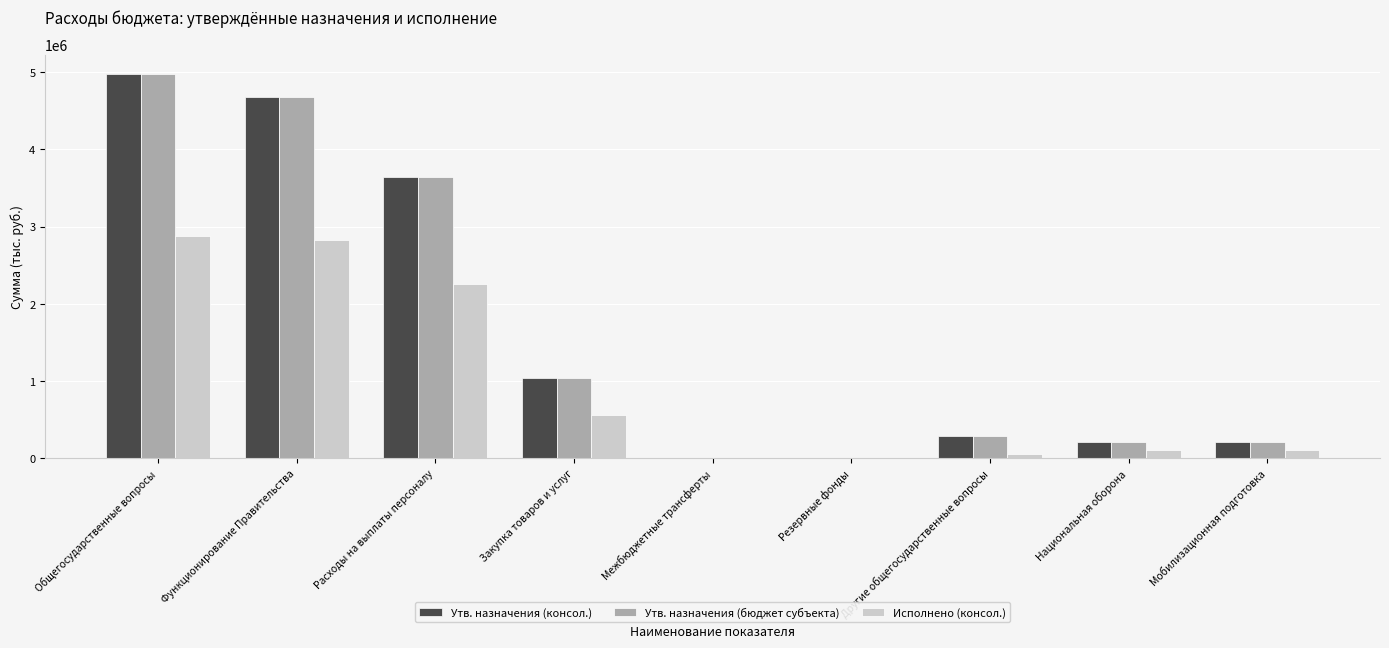

Is it true that Исполнено (консол.) equals 3937544.1 at Функционирование Правительства?

False